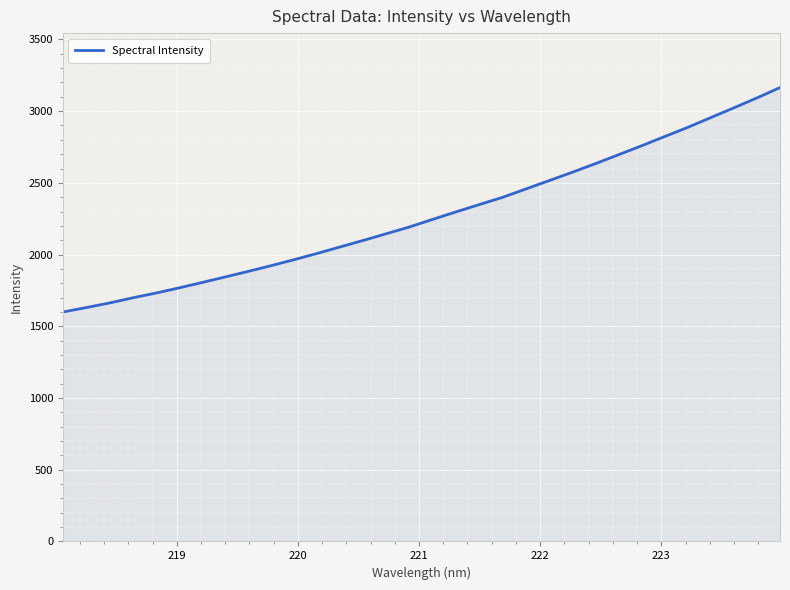

What is the minimum value shown in the chart?

1599.6